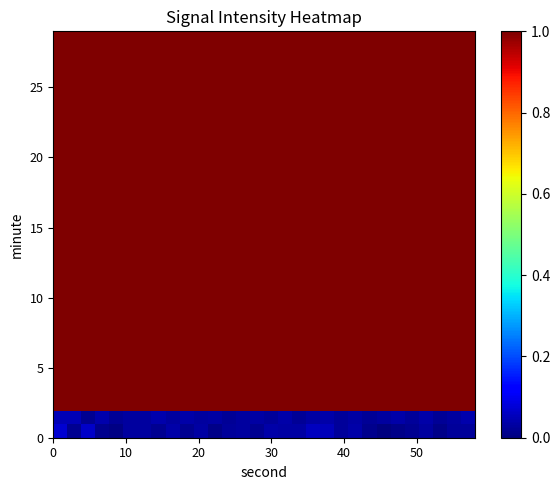

How many distinct data groups are displayed?

30